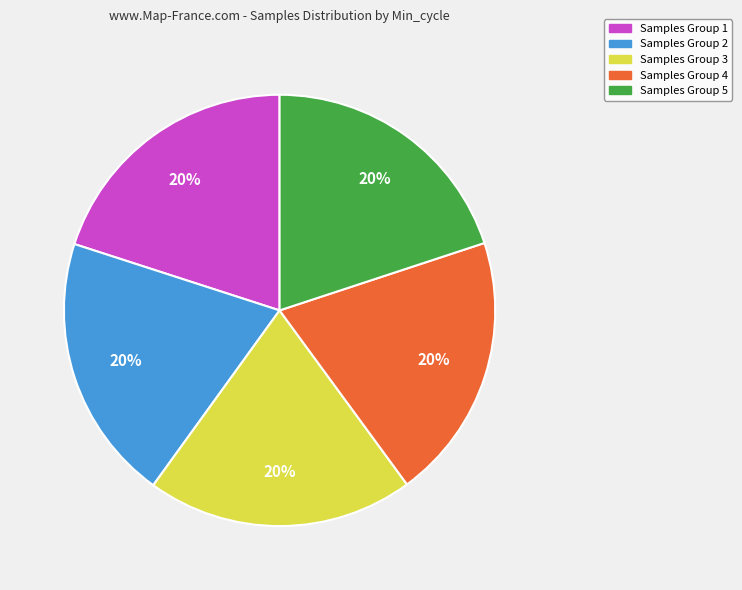

Is there a majority slice in this chart?

No